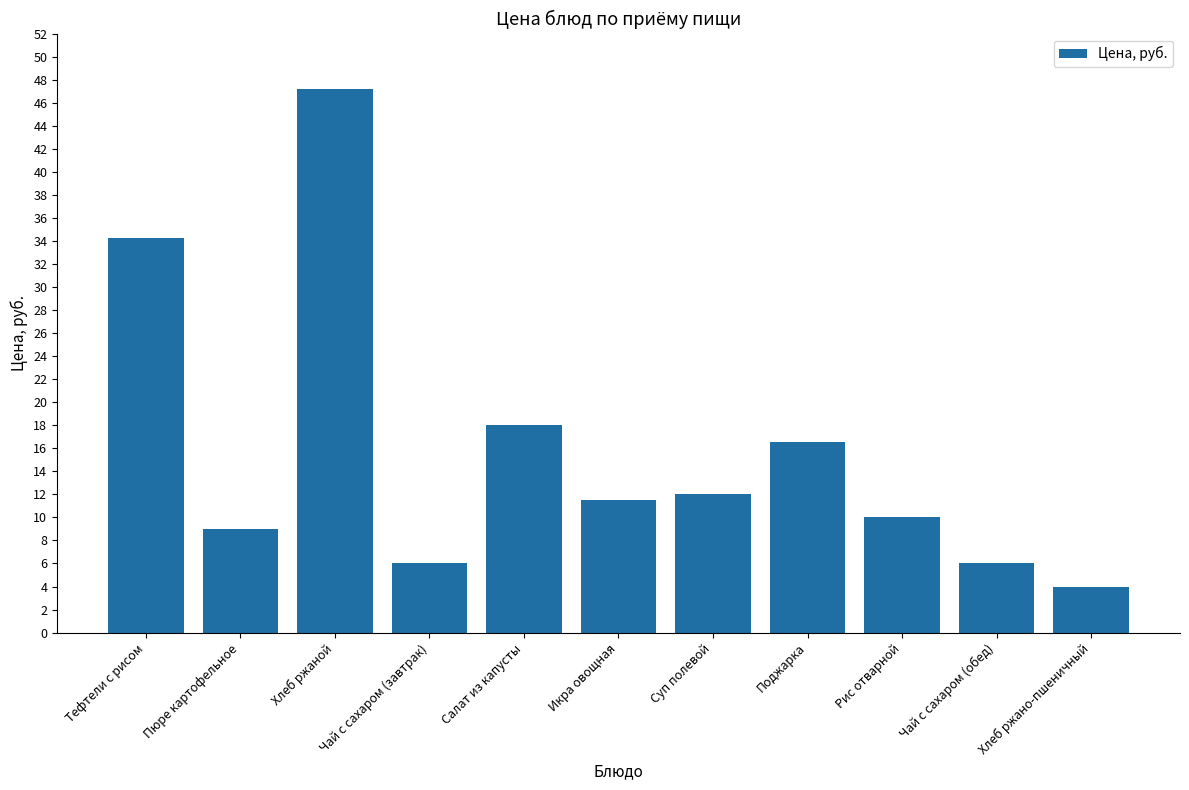

What is the difference between the second highest and second lowest values?

28.2